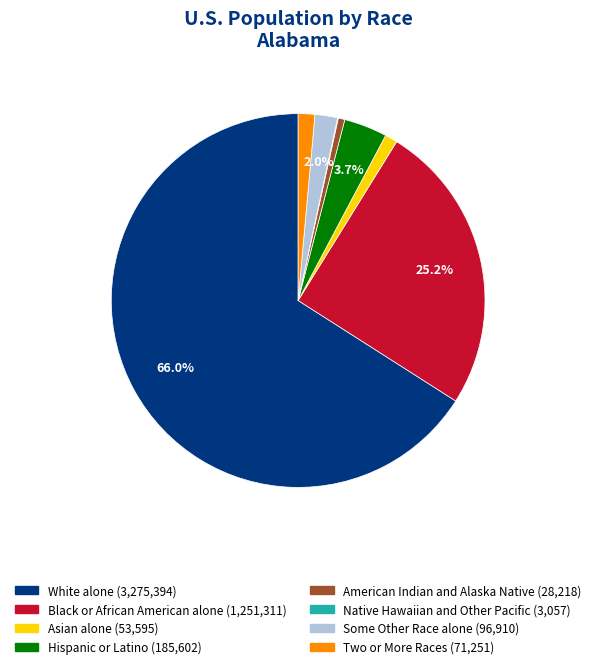

Approximately how many times larger is the value at Some Other Race alone compared to Two or More Races?

1.4